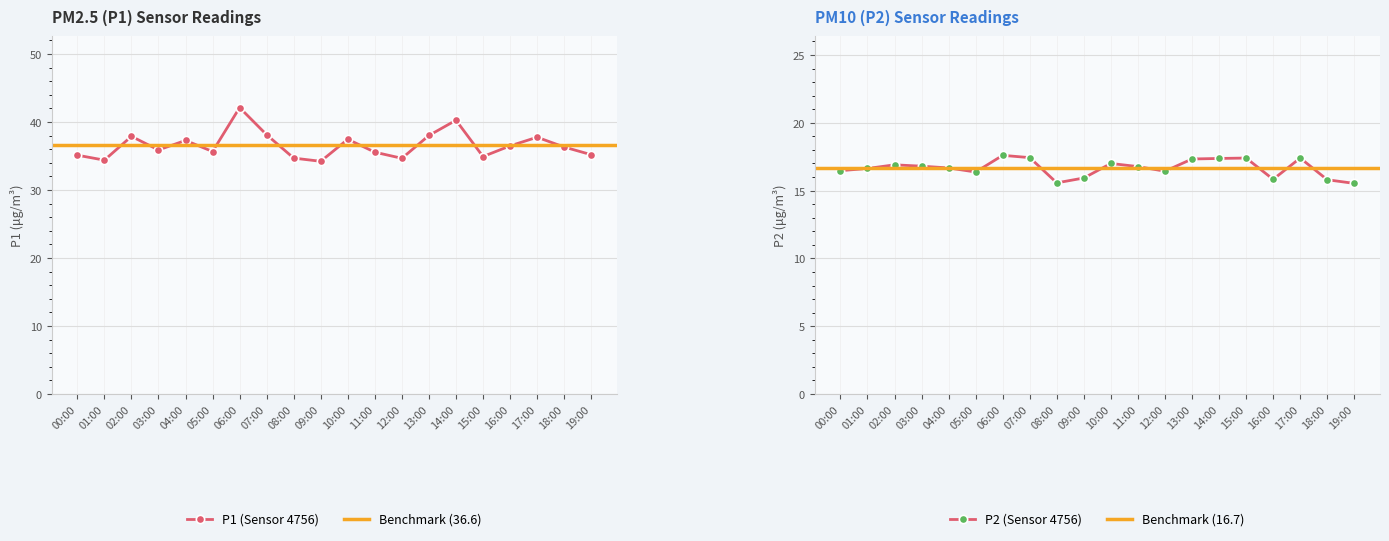

List the series in order of their overall mean, lowest first.

P2, P1